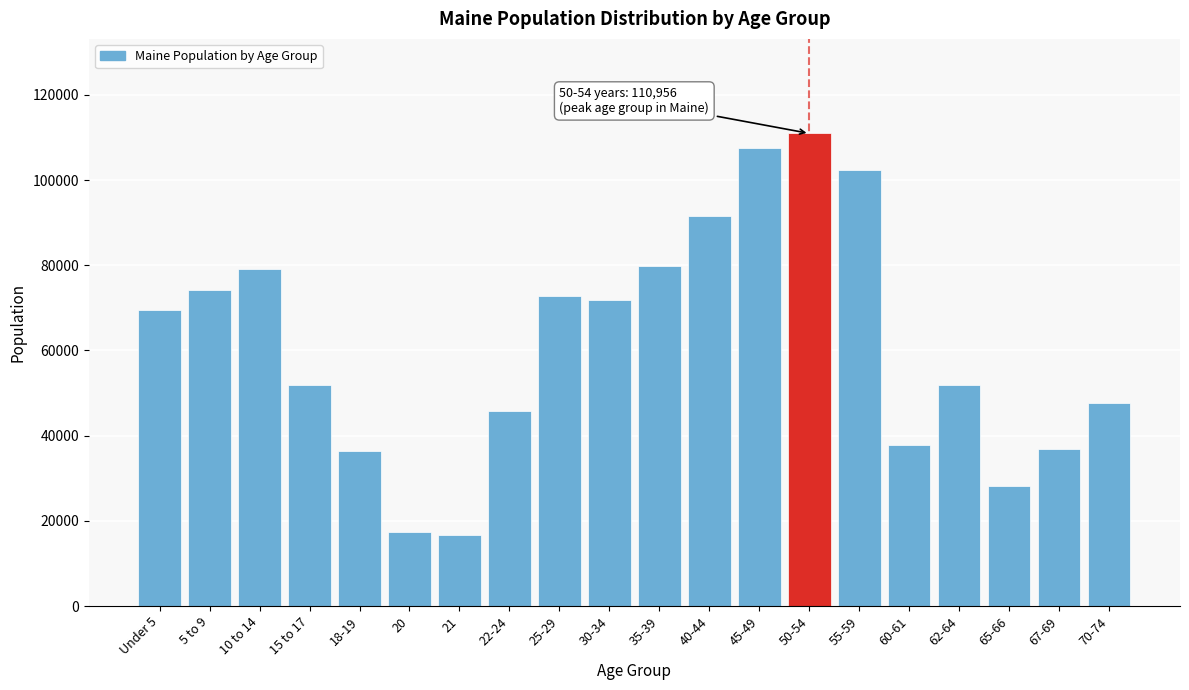

What is the value of the 1st bar from the left?

69520